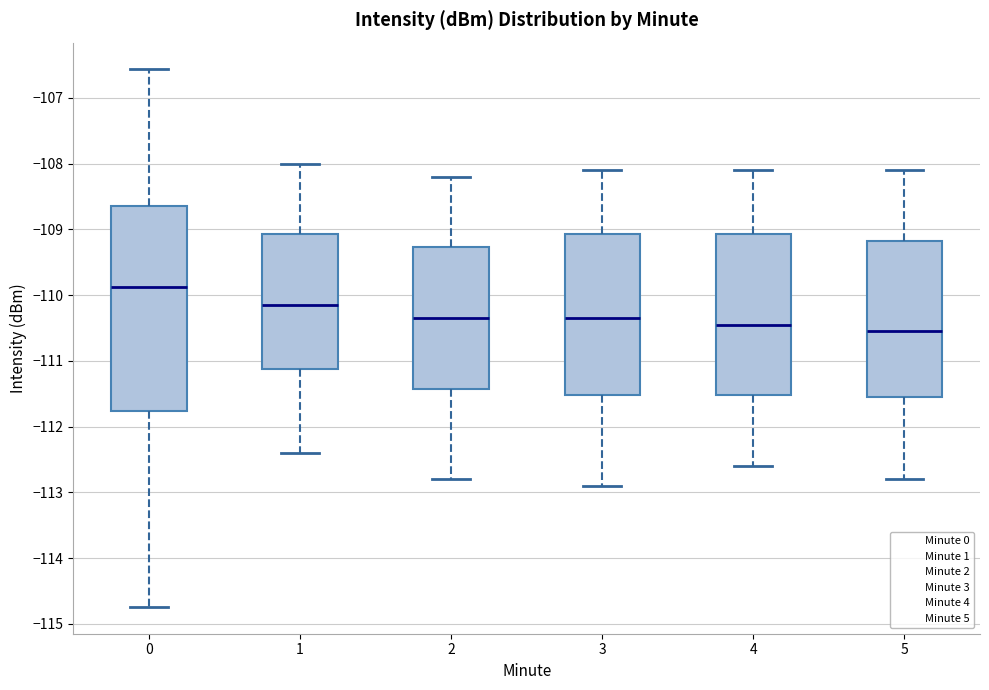

Where does the upper whisker of the box at x = 4 end on the y-axis? The values are not printed on the chart, so give them approximately, as read against the axis.

-108.1